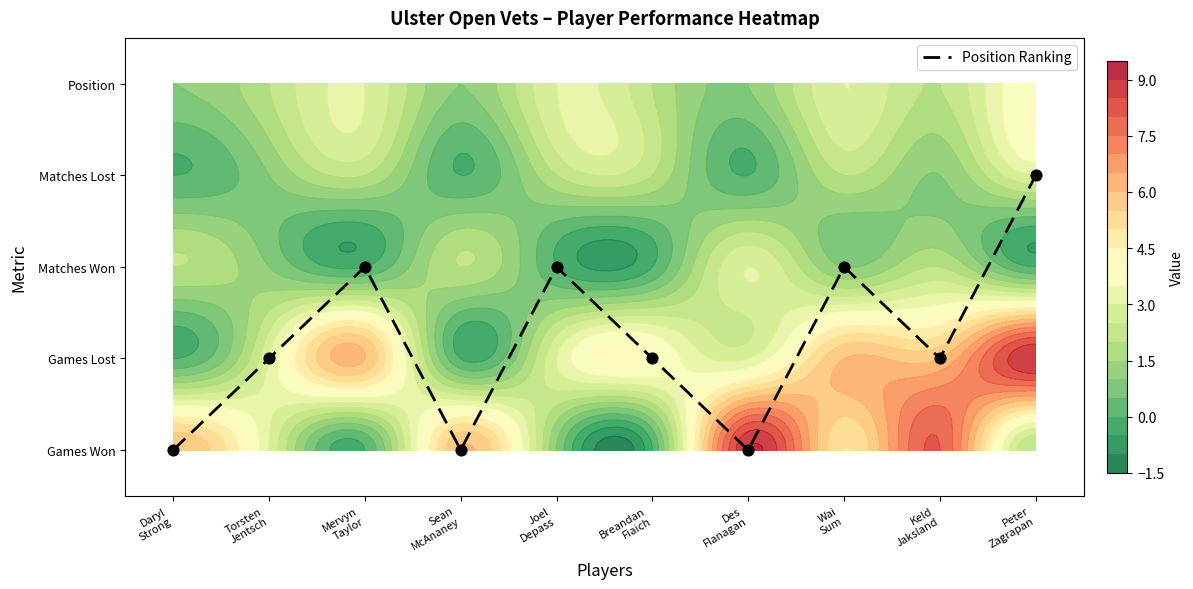

At which category does the chart reach its minimum across all series?

Daryl
Strong